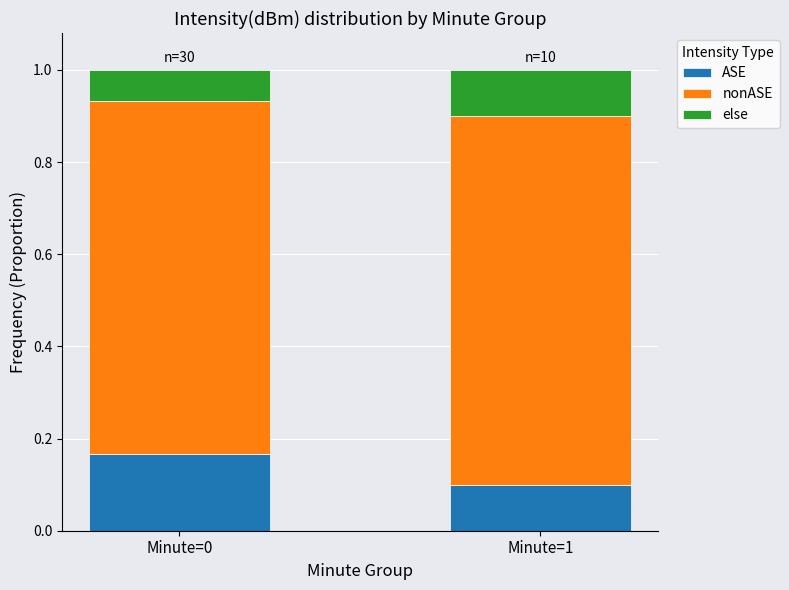

List the labels in order of ASE value, largest first.

Minute=0, Minute=1